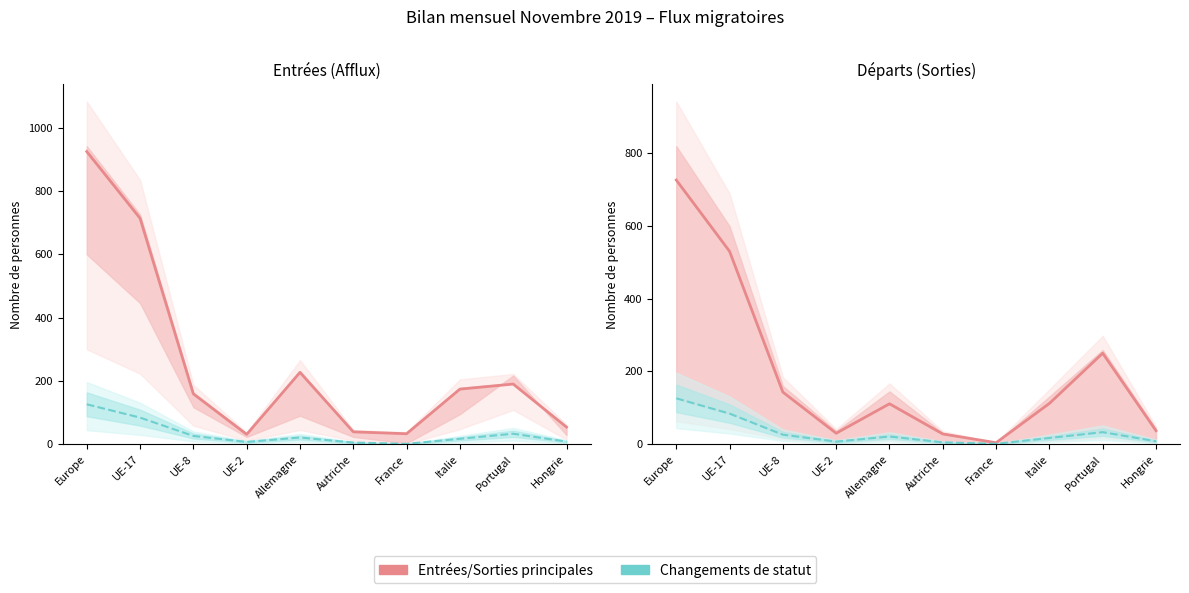

True or false: Entrées/Sorties principales and Changements de statut cross at least once.

False